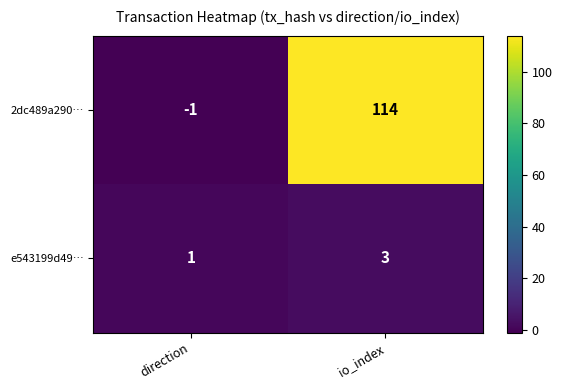

At how many categories does at least one series exceed 60?

1